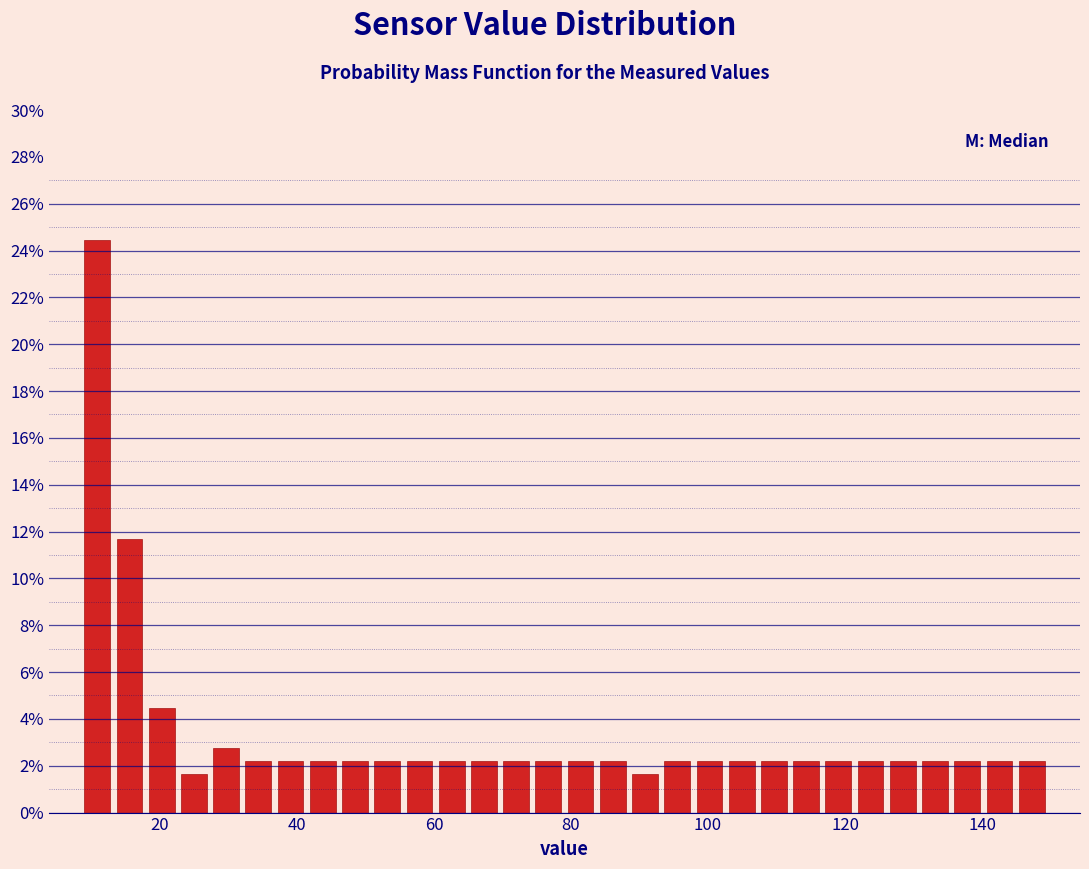

Around what value on the x-axis is the tallest bar? Give the approximate position of its centre, as read against the axis.

10